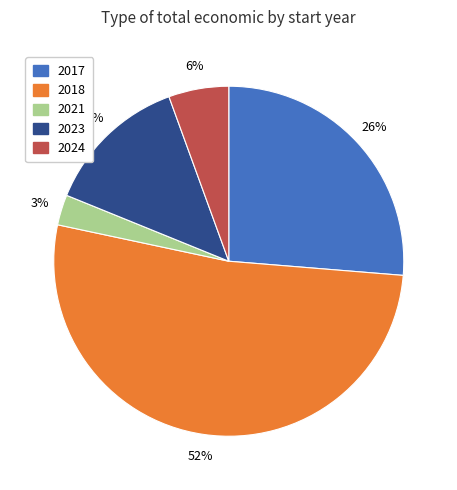

Is there any slice that represents more than half of the pie?

Yes